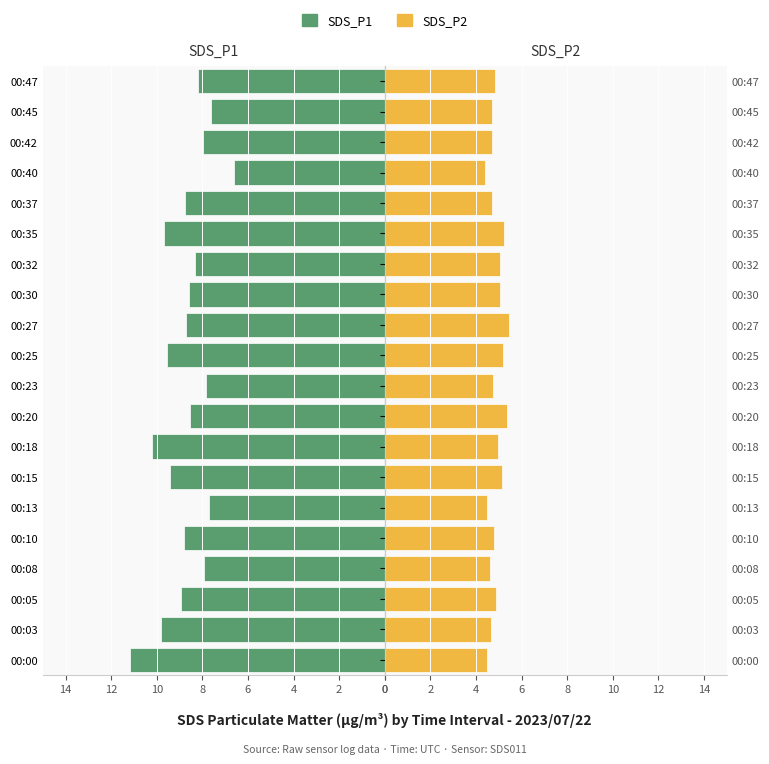

Reading left to right, extract all data points from this chart.

SDS_P1: 11.2	9.8	8.9	7.9	8.8	7.7	9.4	10.2	8.5	7.8	9.6	8.7	8.6	8.3	9.7	8.8	6.6	8.0	7.6	8.2
SDS_P2: 4.5	4.7	4.9	4.6	4.8	4.5	5.2	5.0	5.3	4.8	5.2	5.4	5.0	5.0	5.2	4.7	4.4	4.7	4.7	4.8